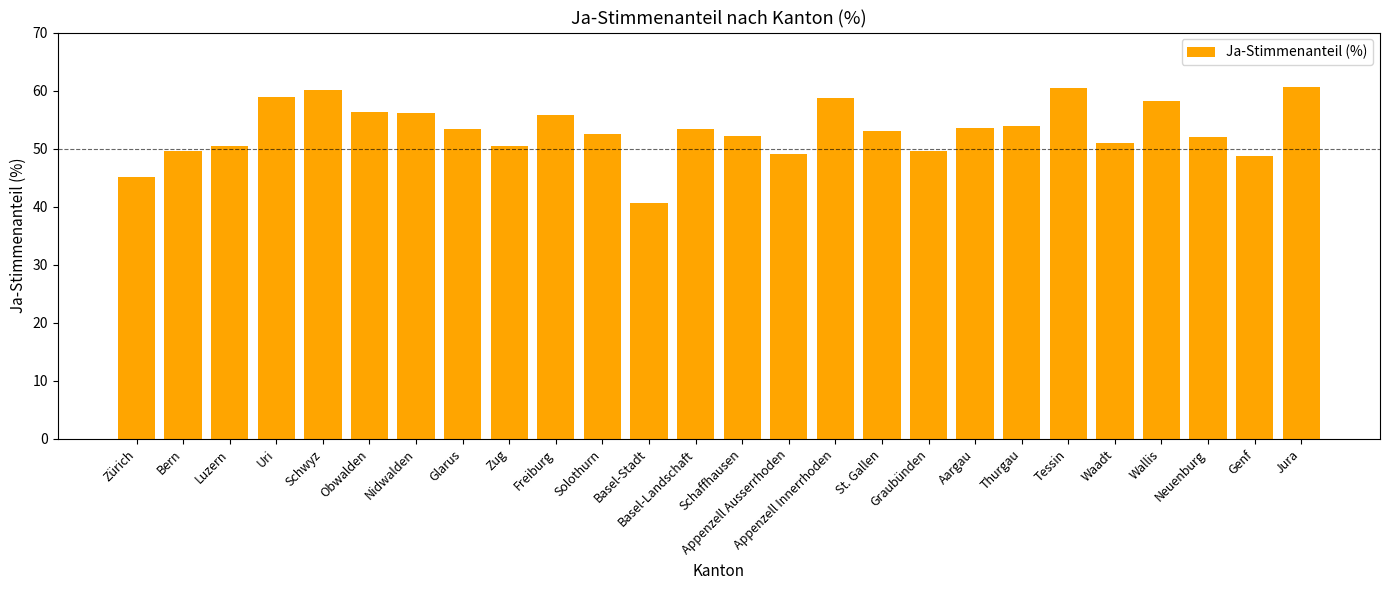

Count the number of categories in the chart.

26